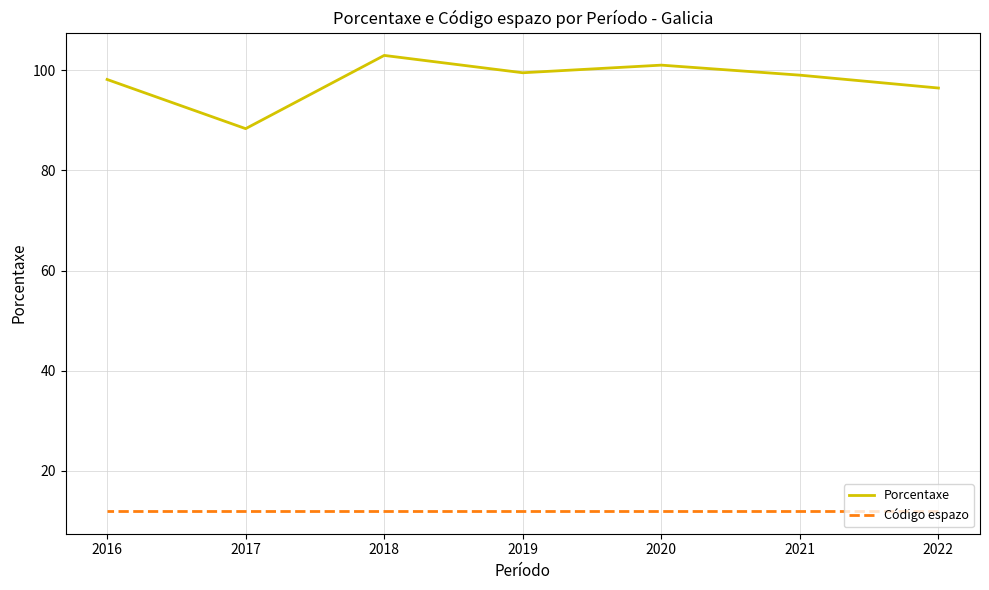

Is this an area chart (filled region under the line)?

No